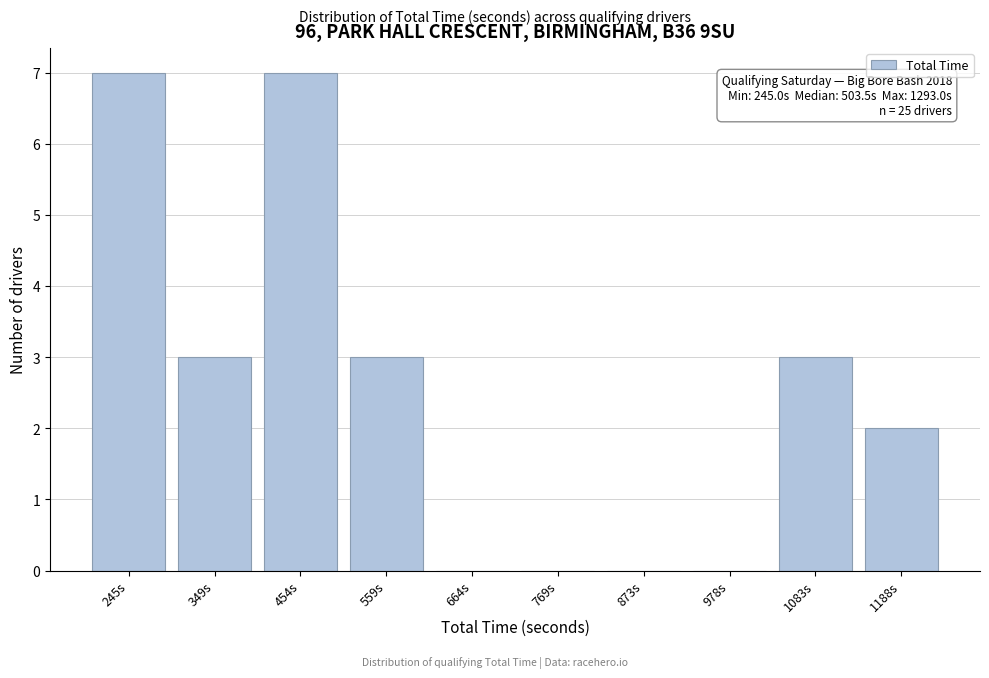

Reading right to left, list all the values displayed in this chart.

1188s=2	1083s=3	978s=0	873s=0	769s=0	664s=0	559s=3	454s=7	349s=3	245s=7